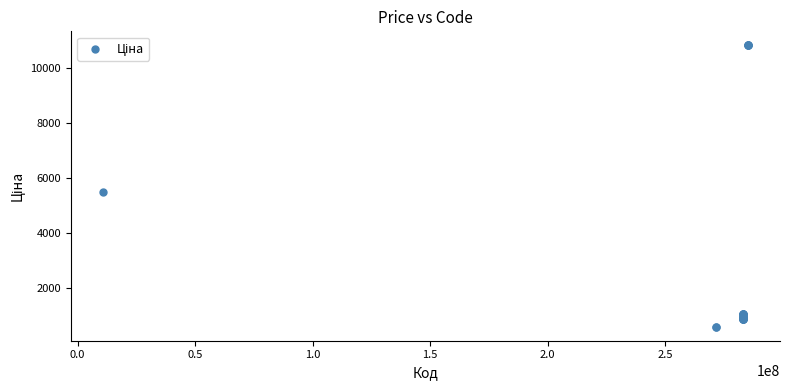

What Y value in the scatter plot is closest to 5705?

5497.3